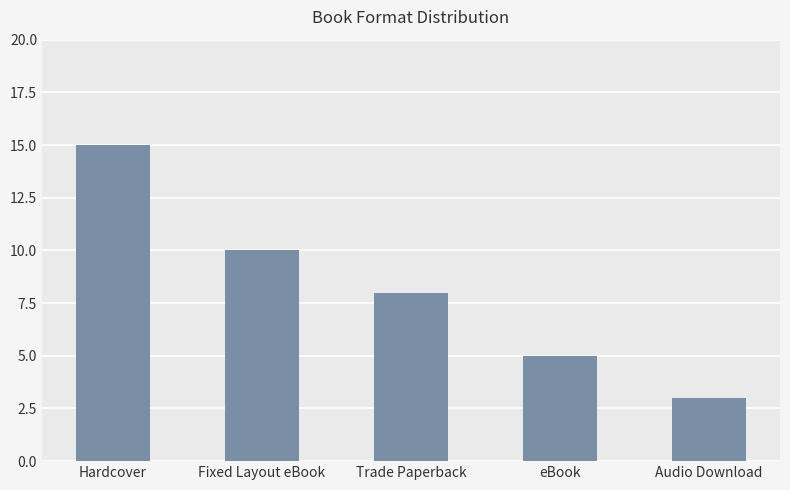

How many categories are shown in the chart?

5